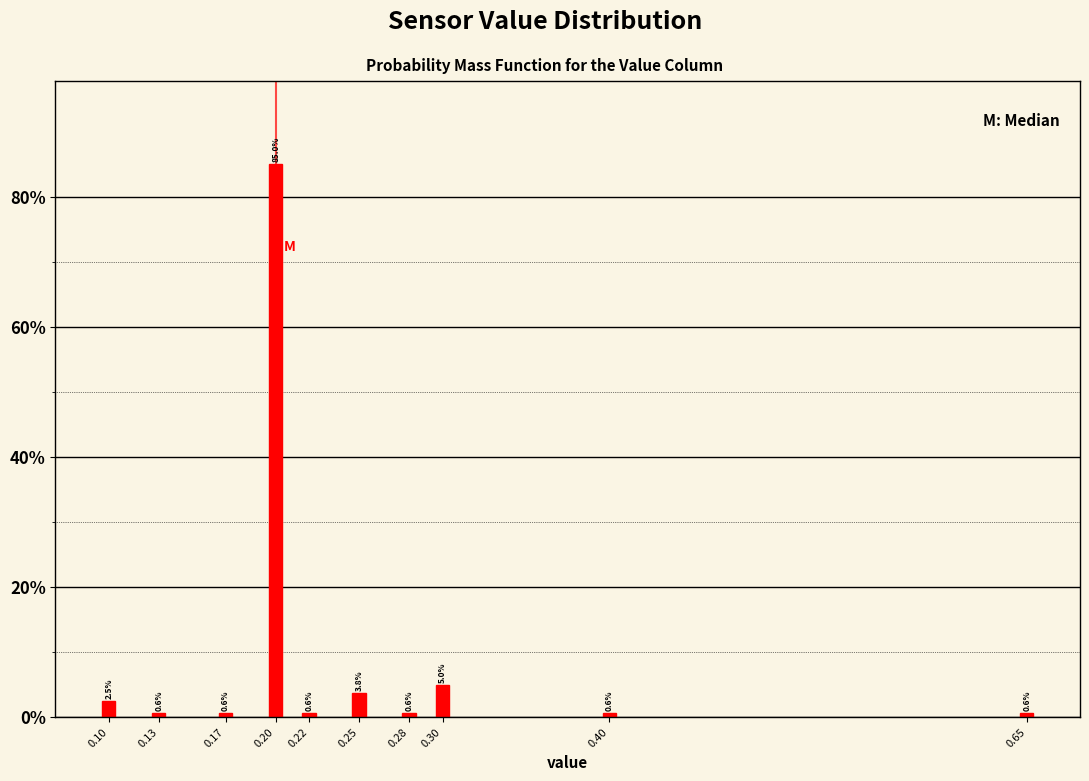

Reading left to right, transcribe all the data shown in this chart.

0.10=2.5	0.13=0.6	0.17=0.6	0.20=85.0	0.22=0.6	0.25=3.8	0.28=0.6	0.30=5.0	0.40=0.6	0.65=0.6